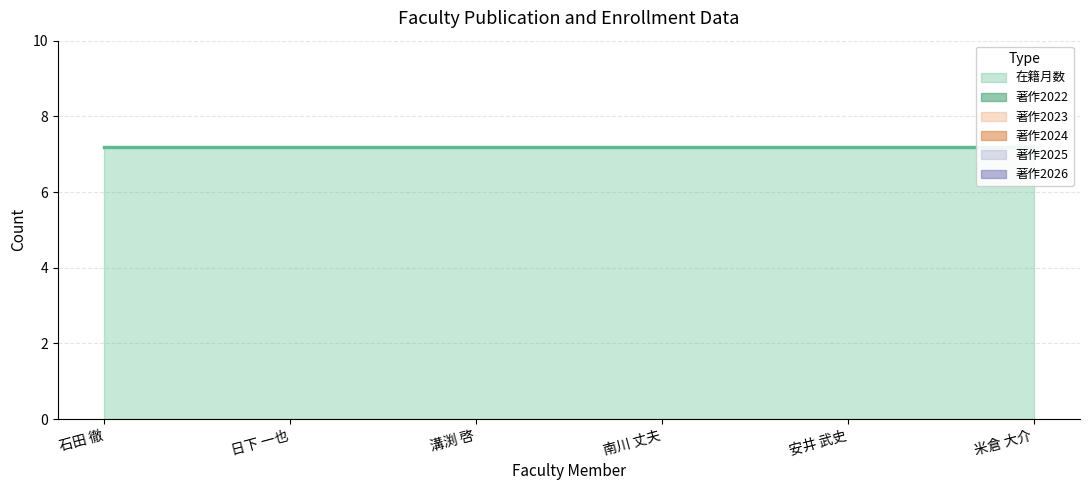

Is the value of 著作2026 at 米倉 大介 greater than the value of 著作2022 at 溝渕 啓?

No